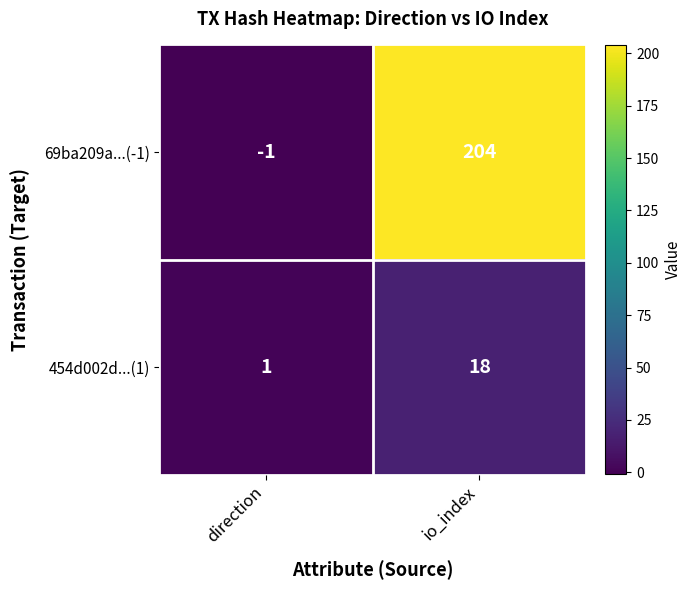

Reading left to right, list all the values displayed in this chart.

69ba209a...(-1): direction=-1	io_index=204
454d002d...(1): direction=1	io_index=18